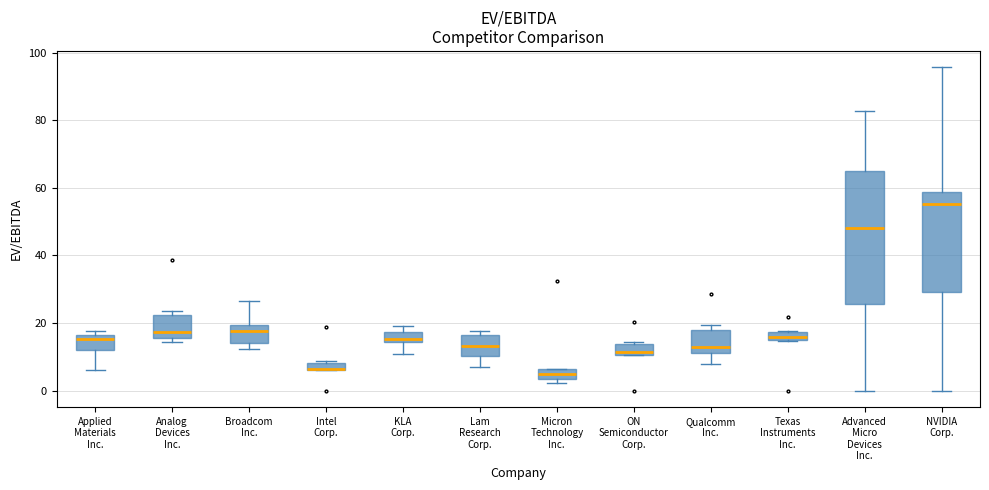

Where is the upper edge of the box for ON Semiconductor Corp. on the y-axis? The values are not printed on the chart, so give them approximately, as read against the axis.

14